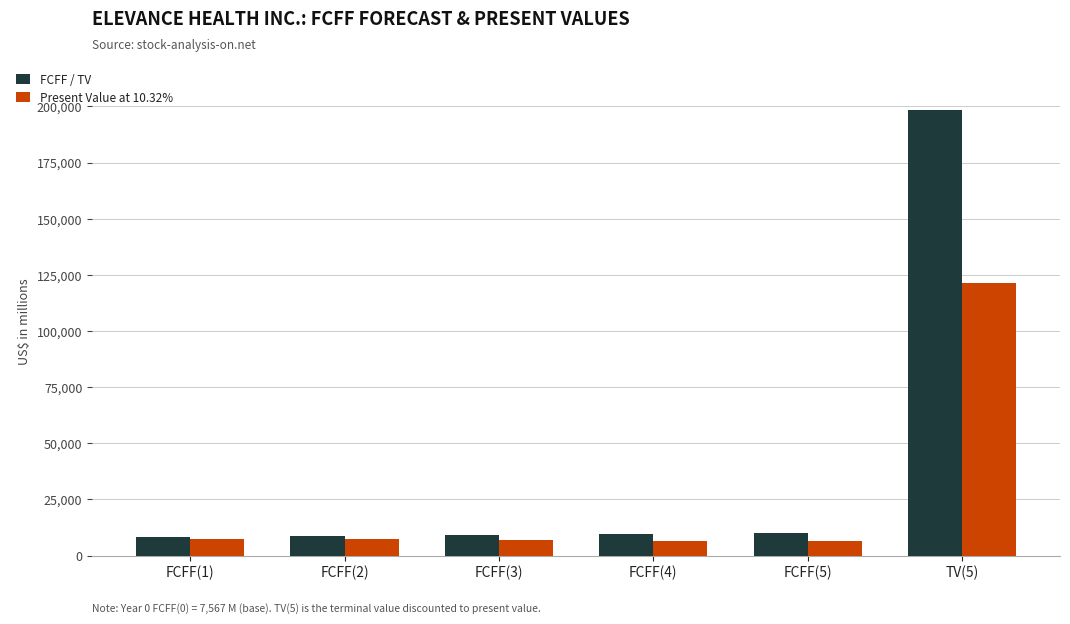

How many data points in FCFF / TV are less than 9764?

3